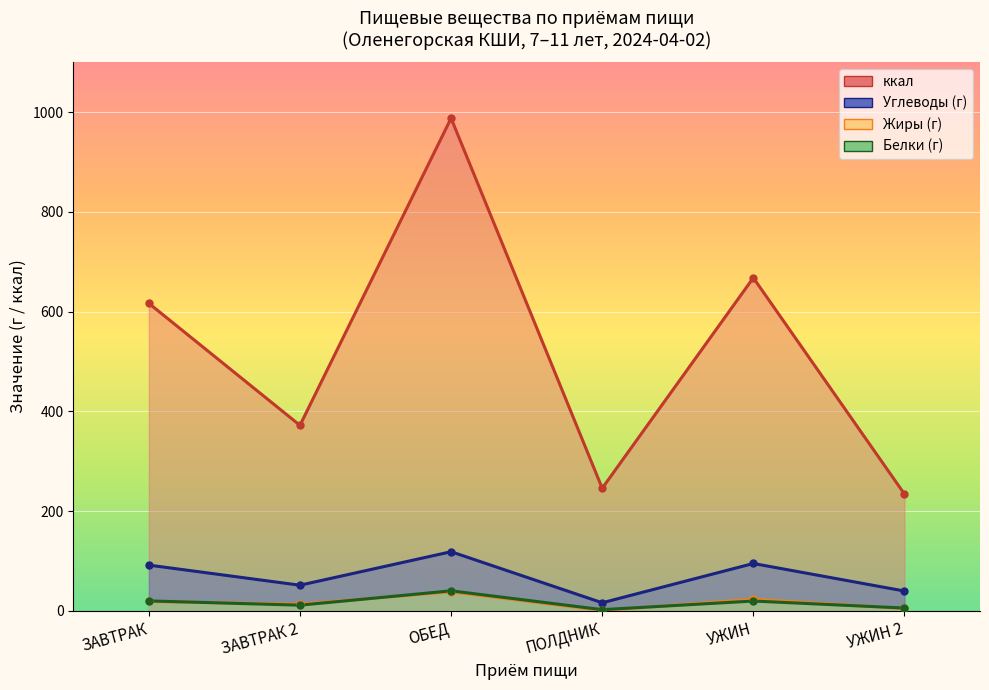

What is the label of the 1st point from the right?

УЖИН 2